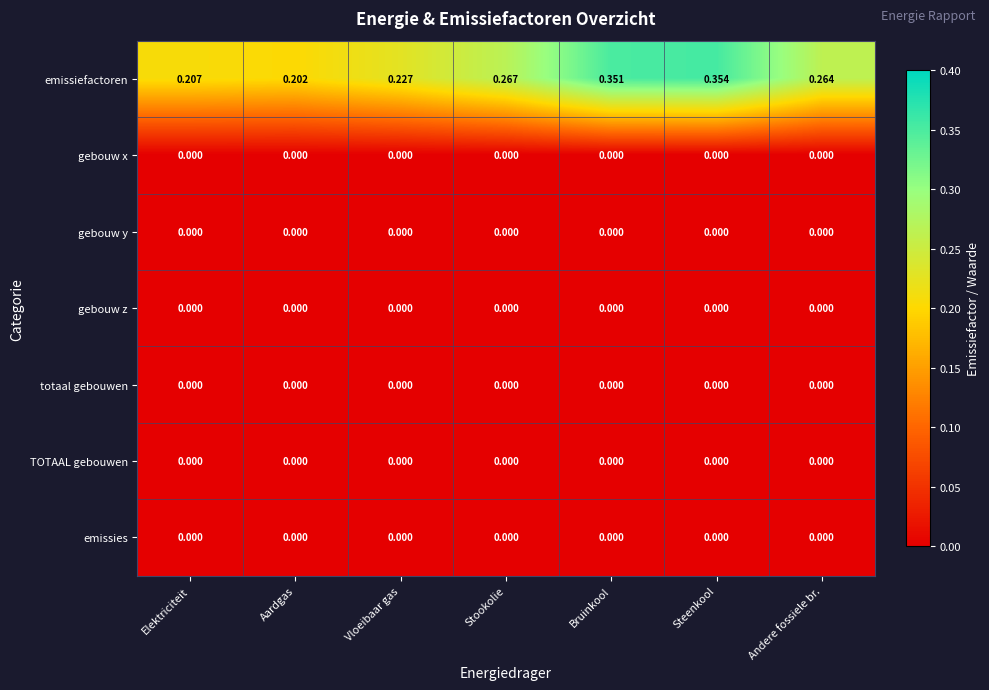

Which series has the widest spread of values?

emissiefactoren